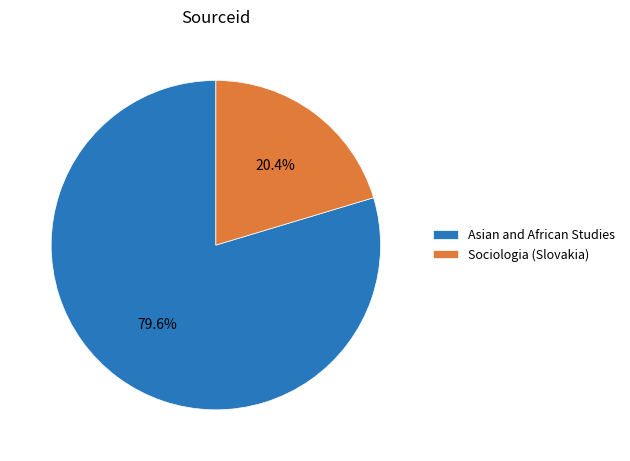

To the nearest percent, what percentage of the pie is Sociologia (Slovakia)?

20%